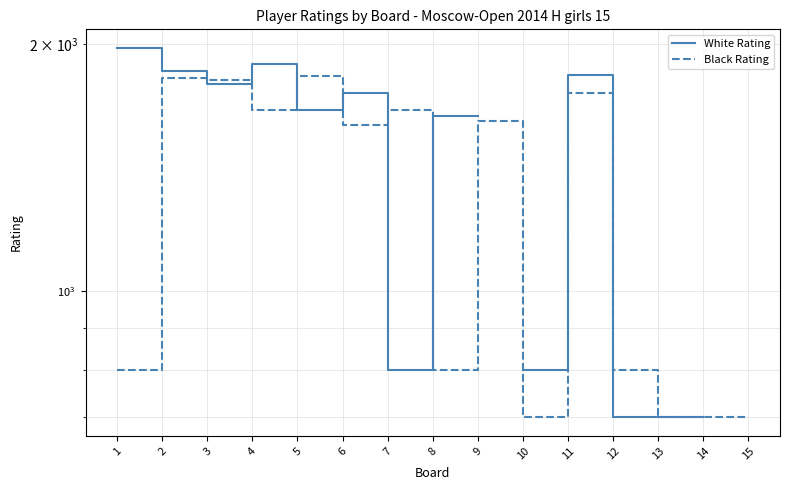

At which label does White Rating reach its minimum?

12